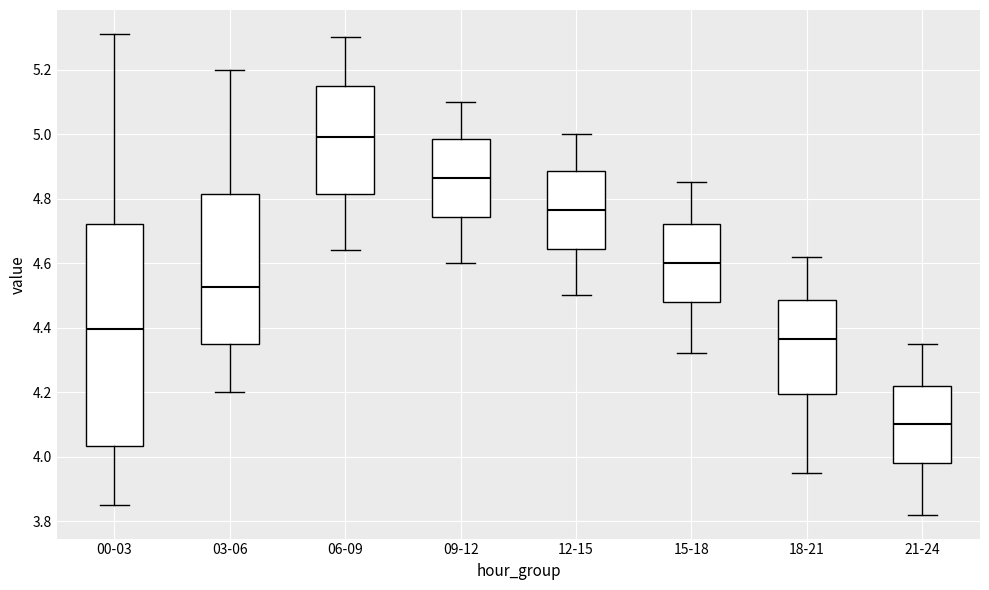

Reading left to right, transcribe this box plot: for each box, give where its median line is, the range the box spans, and where its two whiskers end, as read against the y-axis. The values are not printed on the chart, so give them approximately, as read against the axis.

00-03: median 4.40, box 4.04 to 4.72, whiskers 3.86 to 5.32
03-06: median 4.52, box 4.36 to 4.82, whiskers 4.20 to 5.20
06-09: median 5.00, box 4.82 to 5.16, whiskers 4.64 to 5.30
09-12: median 4.86, box 4.74 to 4.98, whiskers 4.60 to 5.10
12-15: median 4.76, box 4.64 to 4.88, whiskers 4.50 to 5.00
15-18: median 4.60, box 4.48 to 4.72, whiskers 4.32 to 4.86
18-21: median 4.36, box 4.20 to 4.48, whiskers 3.96 to 4.62
21-24: median 4.10, box 3.98 to 4.22, whiskers 3.82 to 4.36